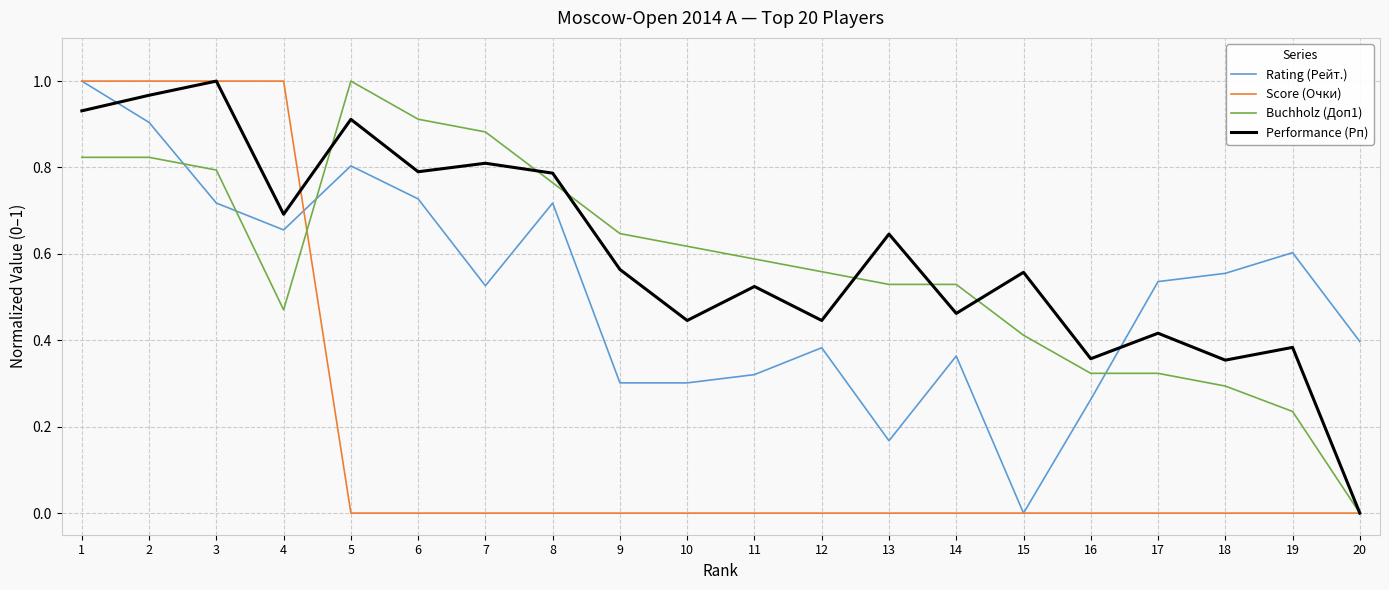

How many lines are shown in the chart?

4